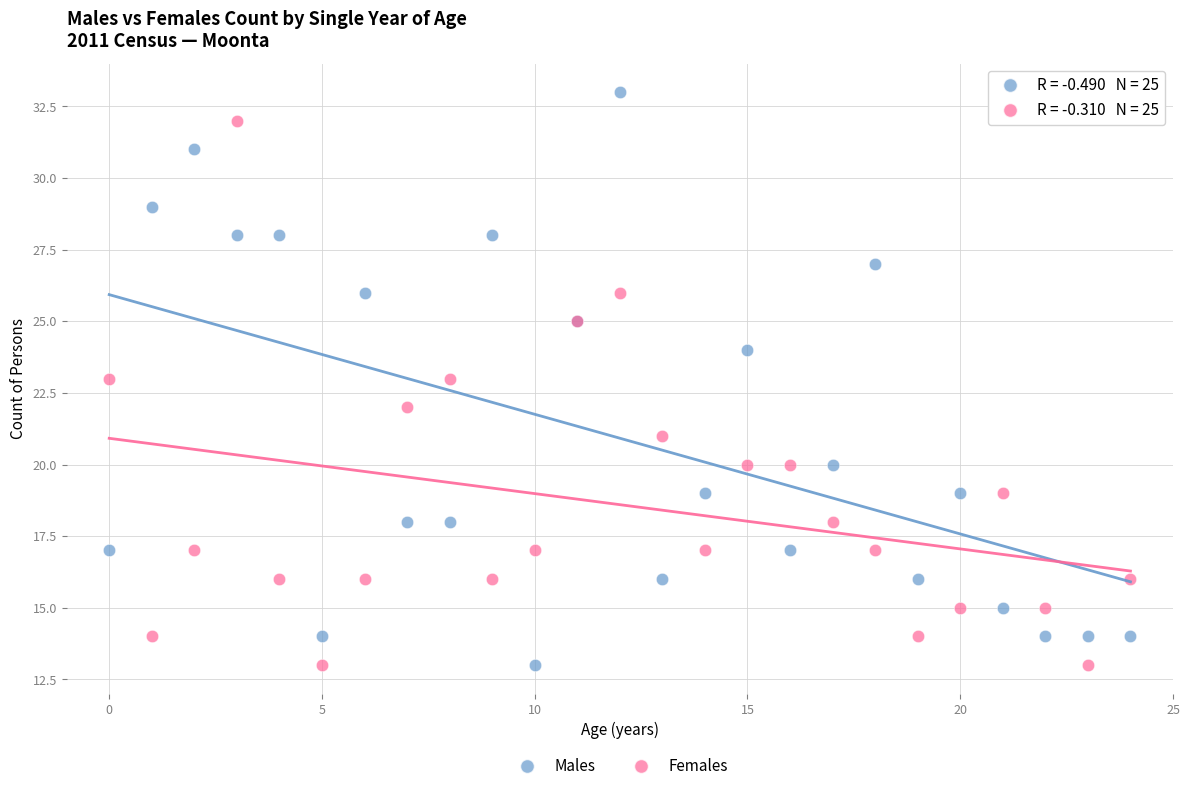

Which series contains the highest Y value?

Males